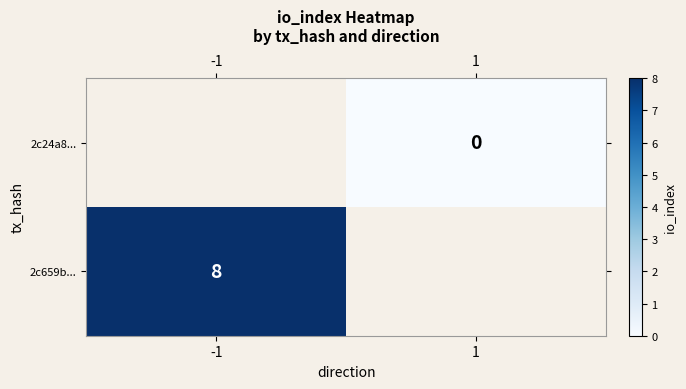

The value of 2c659b... at -1 is 2. True or false?

False